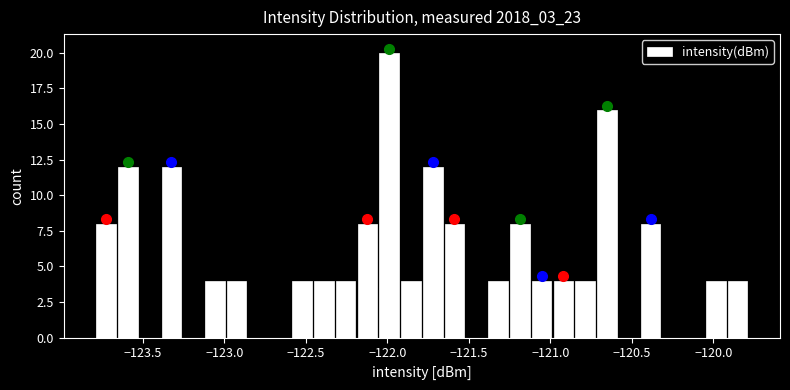

Read against the x-axis, roughly where is the centre of the tallest bar?

-122.00